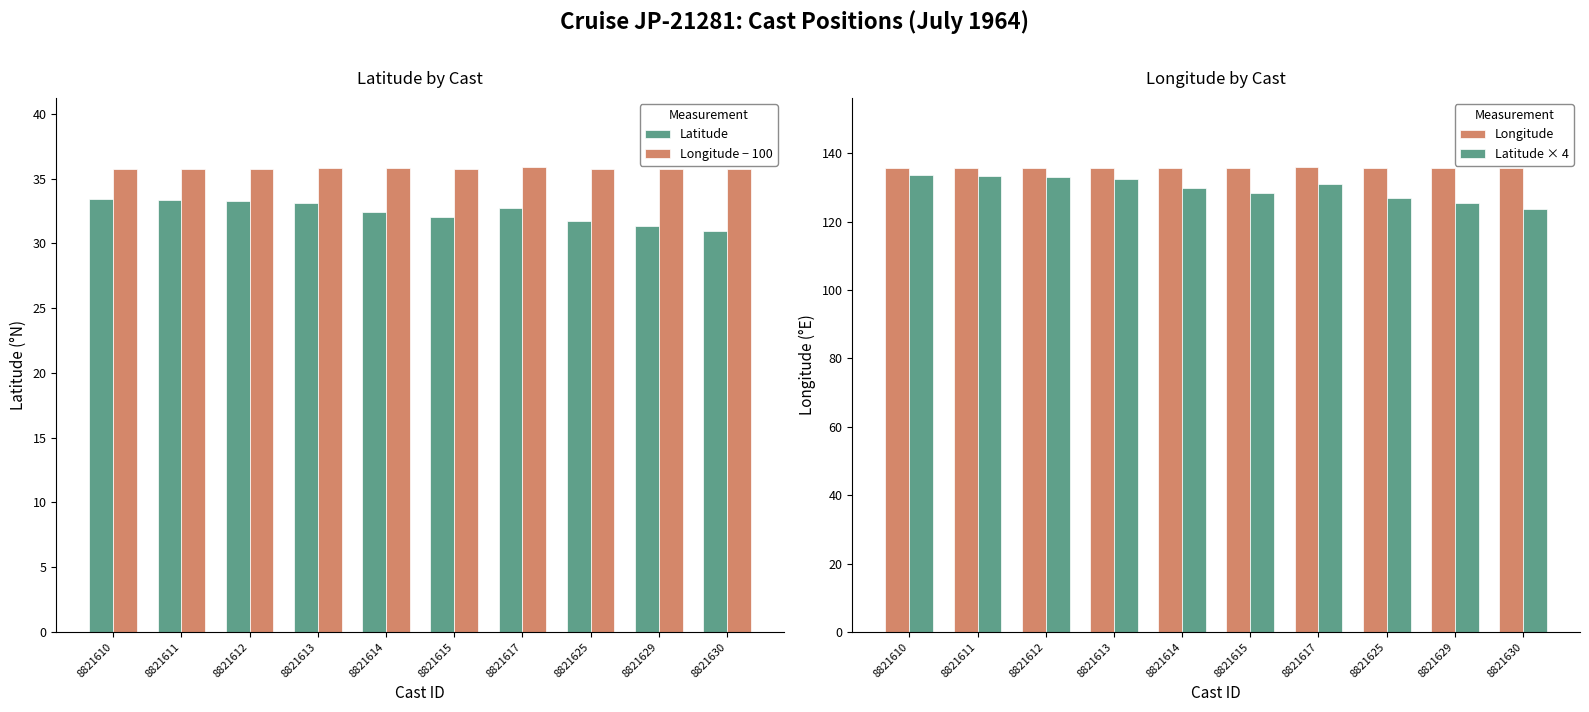

Reading left to right, transcribe all the data shown in this chart.

Latitude: 8821610=33.4	8821611=33.4	8821612=33.3	8821613=33.1	8821614=32.4	8821615=32.1	8821617=32.8	8821625=31.7	8821629=31.3	8821630=30.9
Longitude − 100: 8821610=35.8	8821611=35.8	8821612=35.8	8821613=35.8	8821614=35.8	8821615=35.8	8821617=35.9	8821625=35.8	8821629=35.8	8821630=35.8
Longitude: 8821610=135.8	8821611=135.8	8821612=135.8	8821613=135.8	8821614=135.8	8821615=135.8	8821617=135.9	8821625=135.8	8821629=135.8	8821630=135.8
Latitude × 4: 8821610=133.6	8821611=133.4	8821612=133.1	8821613=132.4	8821614=129.7	8821615=128.3	8821617=131.0	8821625=126.9	8821629=125.3	8821630=123.7